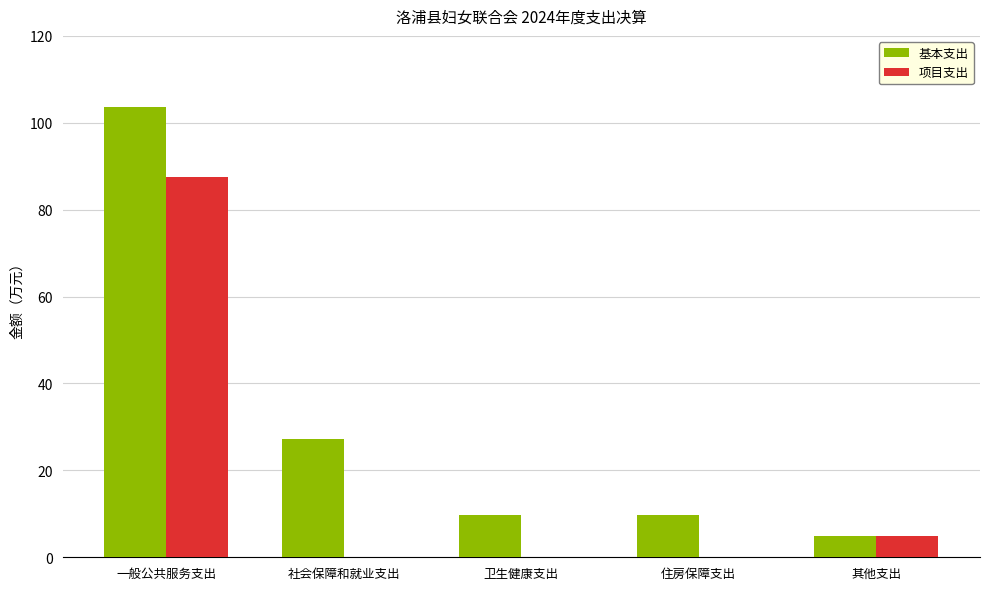

True or false: 基本支出 has a value of 17.3 at 卫生健康支出.

False